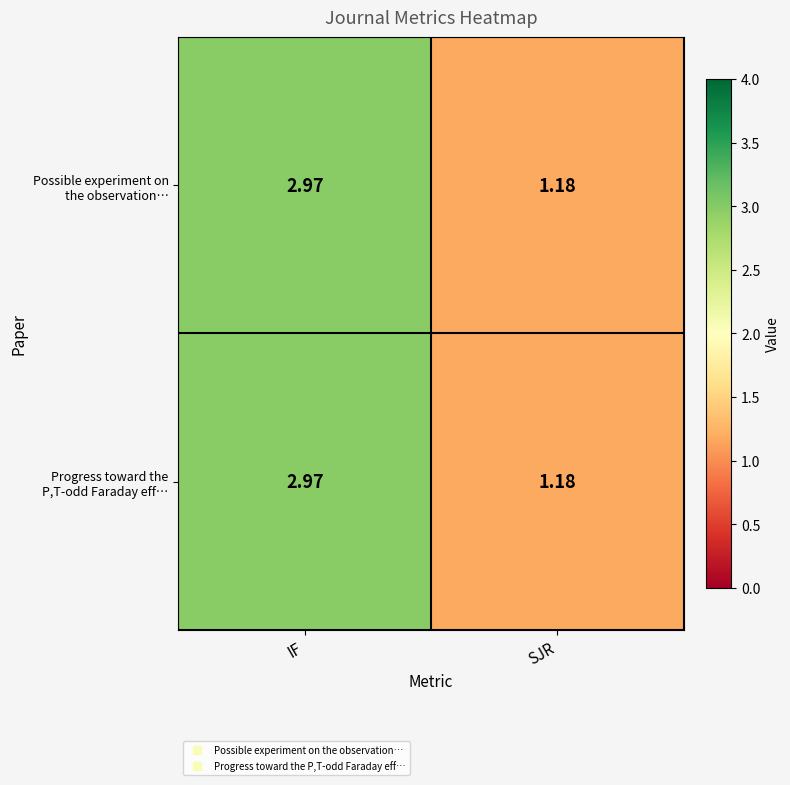

What is the total value across all series at SJR?

2.4